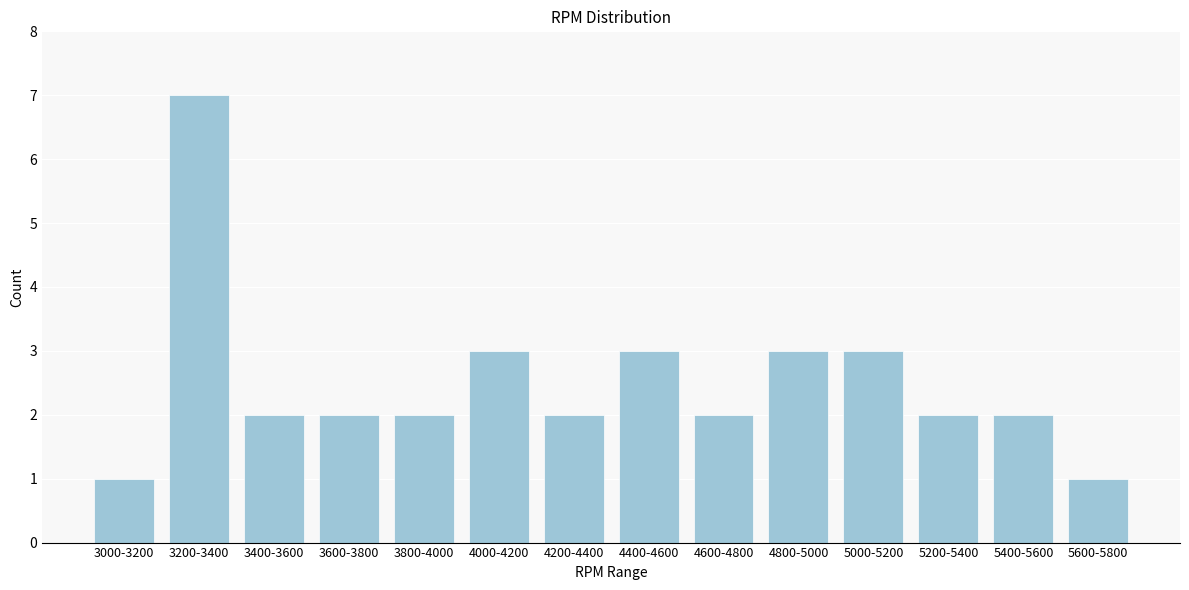

Reading left to right, extract all data points from this chart.

3000-3200=1	3200-3400=7	3400-3600=2	3600-3800=2	3800-4000=2	4000-4200=3	4200-4400=2	4400-4600=3	4600-4800=2	4800-5000=3	5000-5200=3	5200-5400=2	5400-5600=2	5600-5800=1